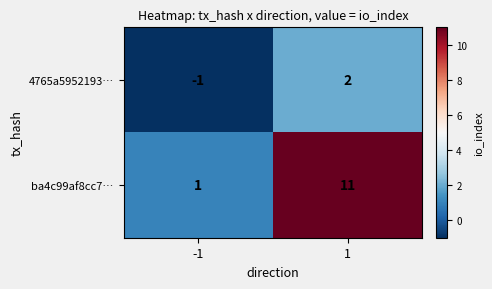

What is the maximum value shown in the chart?

11